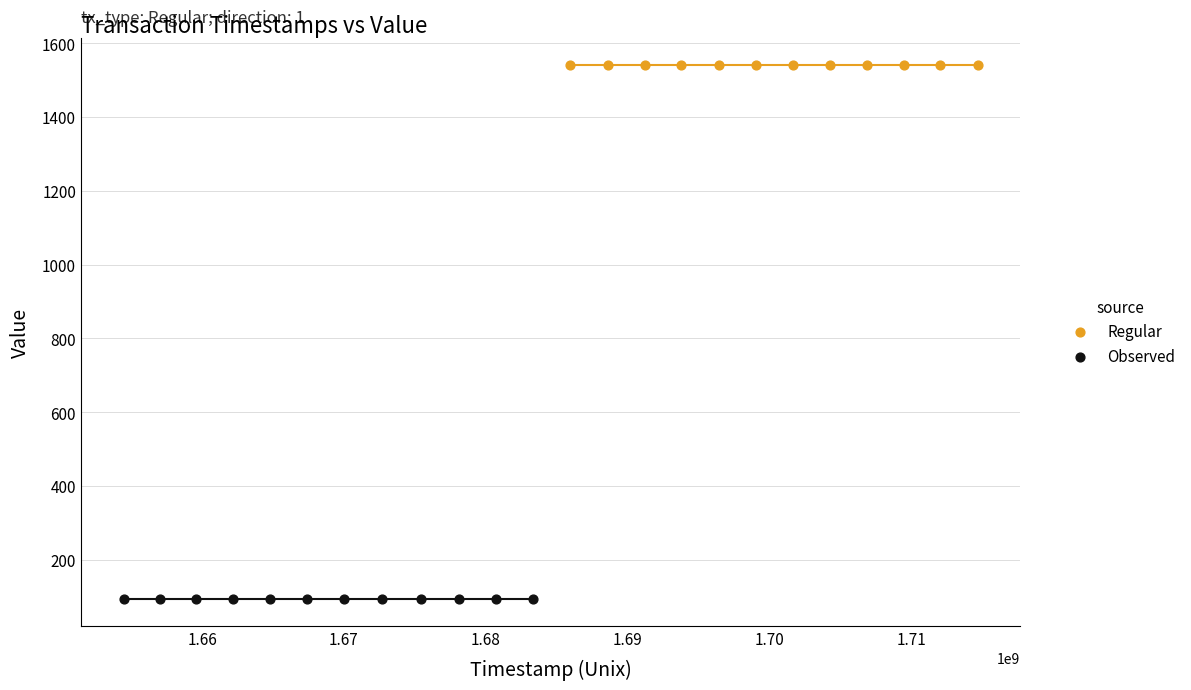

Which series contains the highest Y value?

Regular